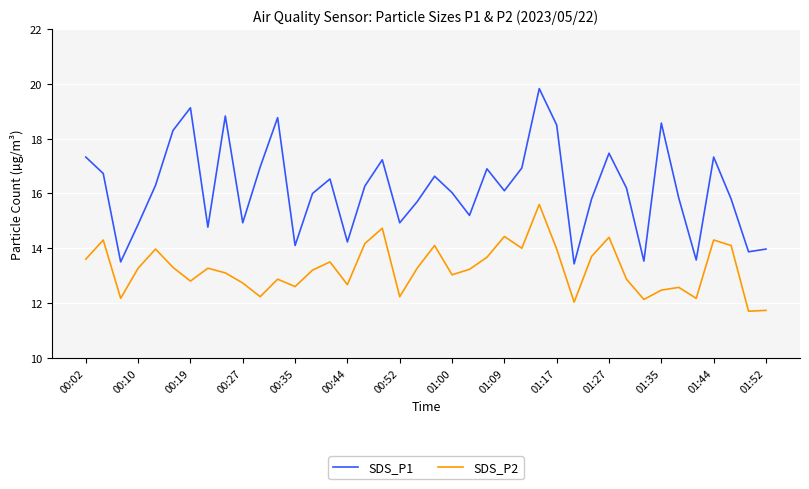

How many series are shown in this chart?

2